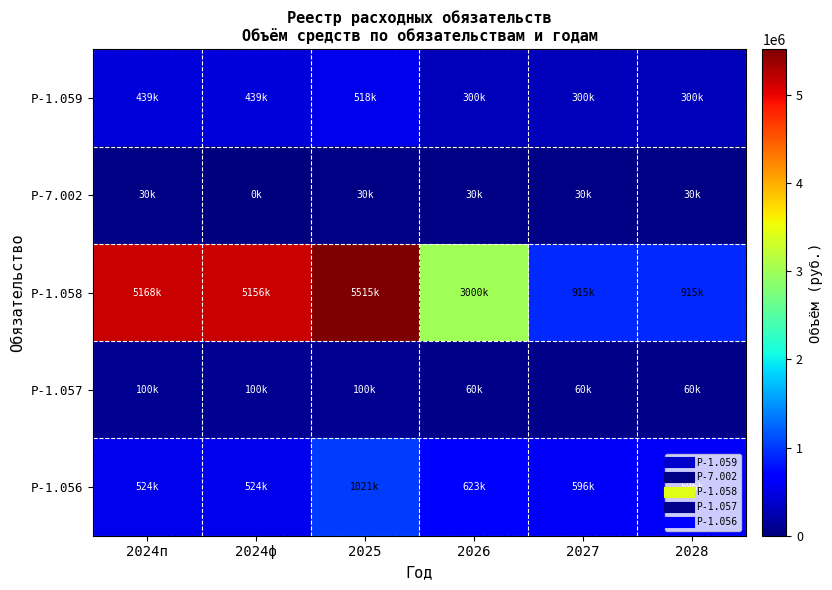

What is the spread (max minus min) of values at 2024ф?

5155919.7